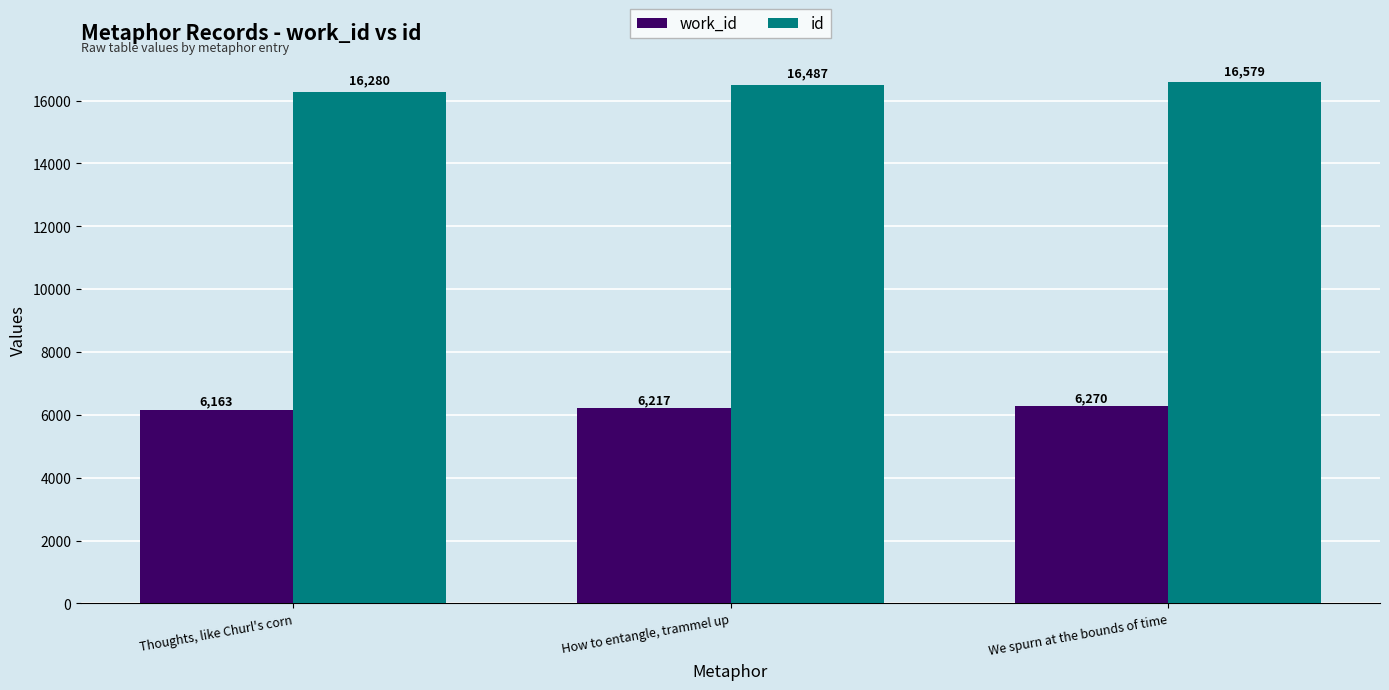

How many categories are shown in the chart?

3